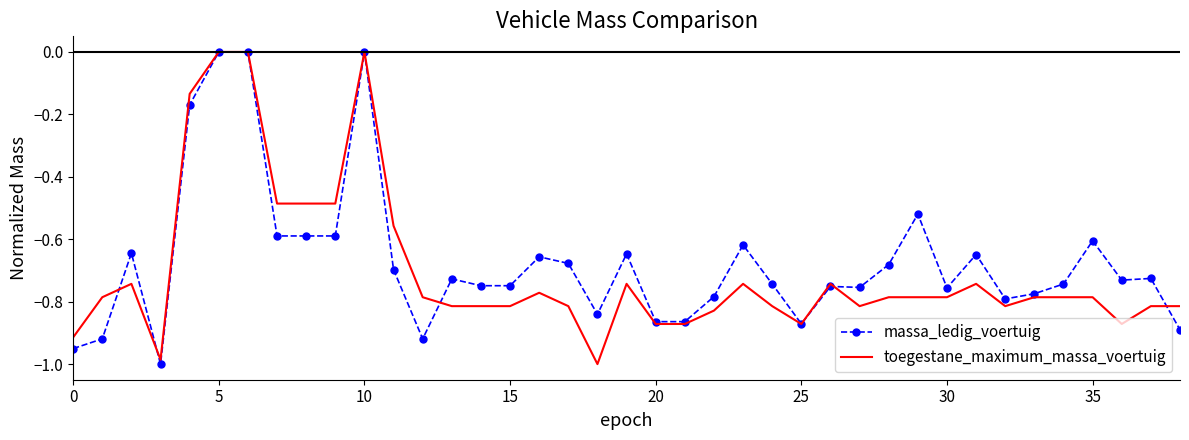

Rank the series by their maximum value, from lowest to highest.

massa_ledig_voertuig, toegestane_maximum_massa_voertuig